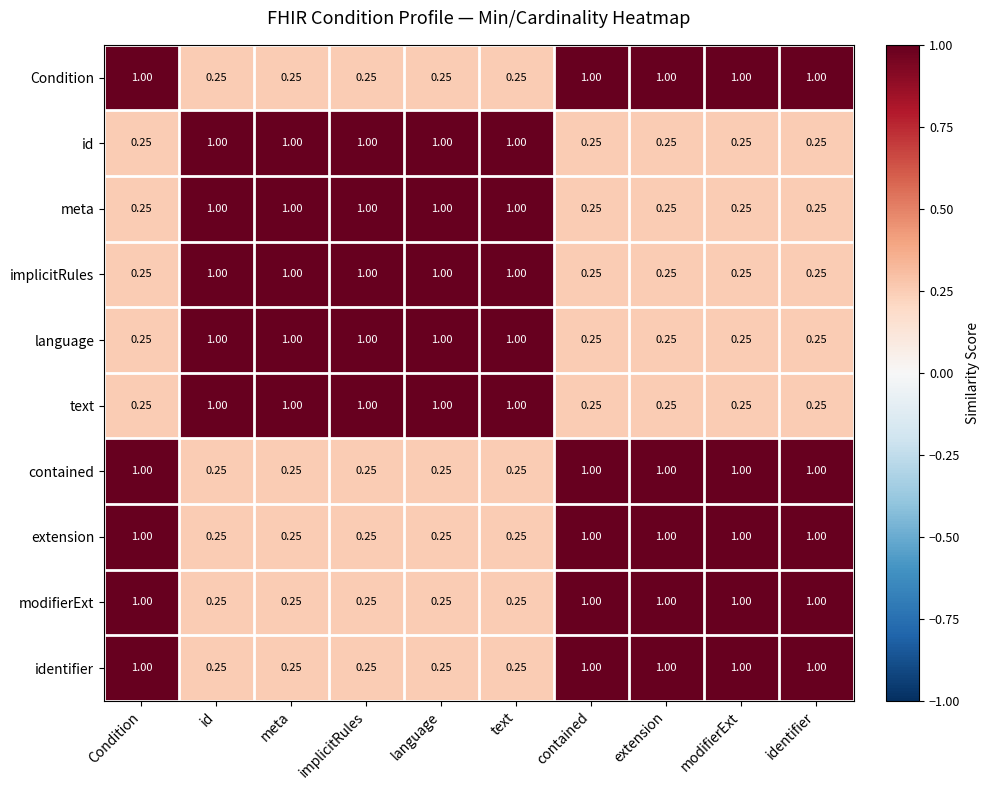

Is the value of identifier at language greater than the value of implicitRules at language?

No